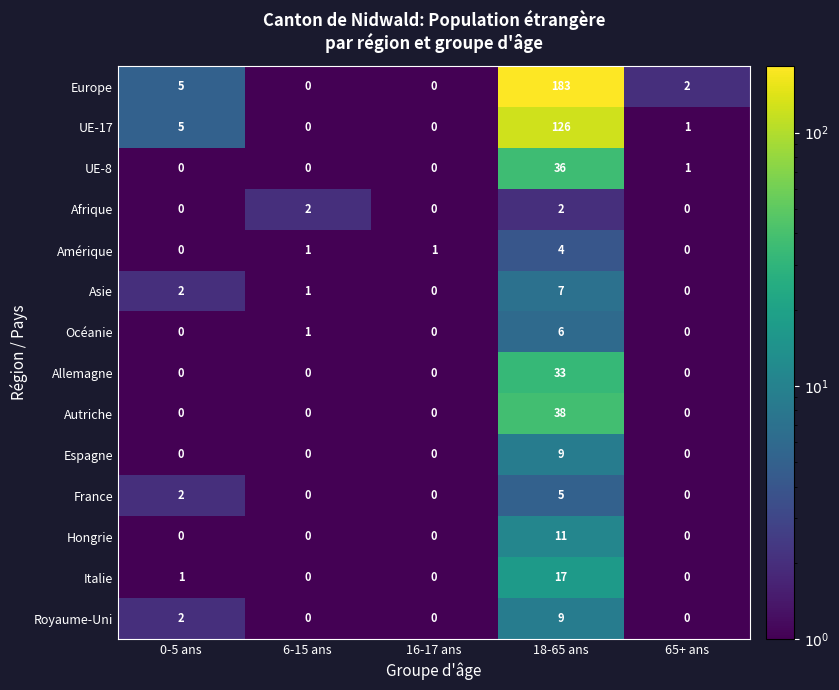

At how many categories does at least one series exceed 93?

1